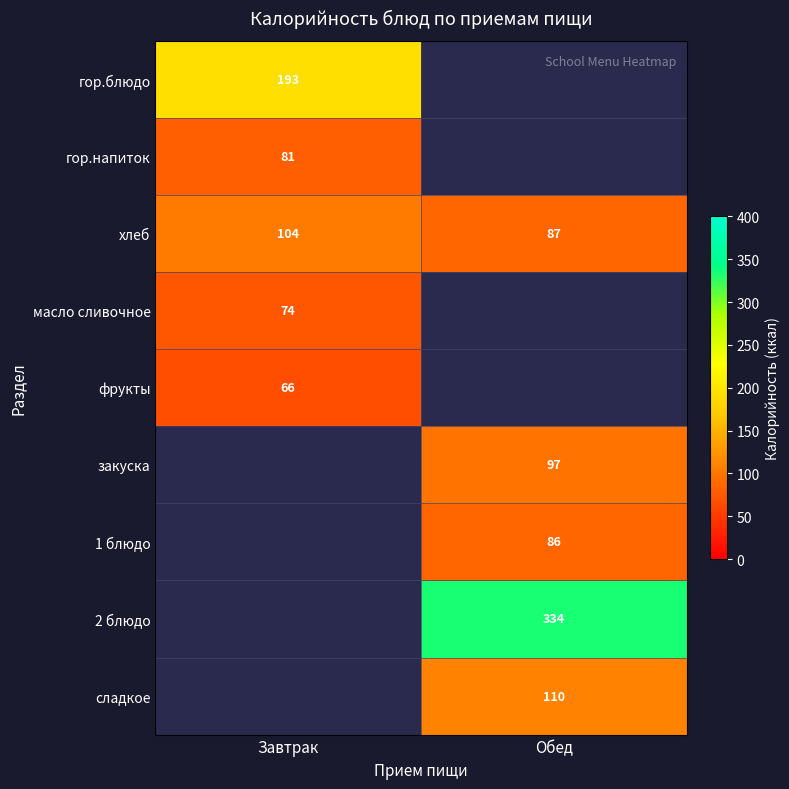

Is it true that 2 блюдо equals 524 at Обед?

False